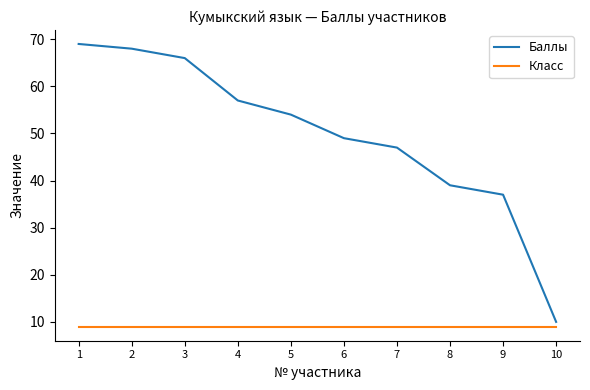

The value of Баллы at 7 is 78. True or false?

False